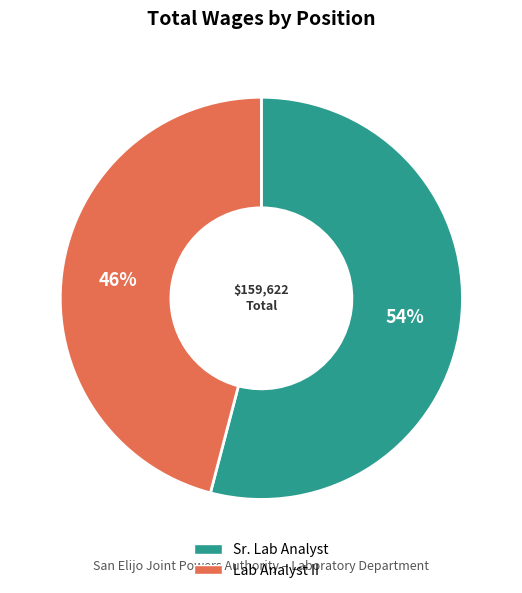

Is it true that Lab Analyst II is 46% of the pie?

True